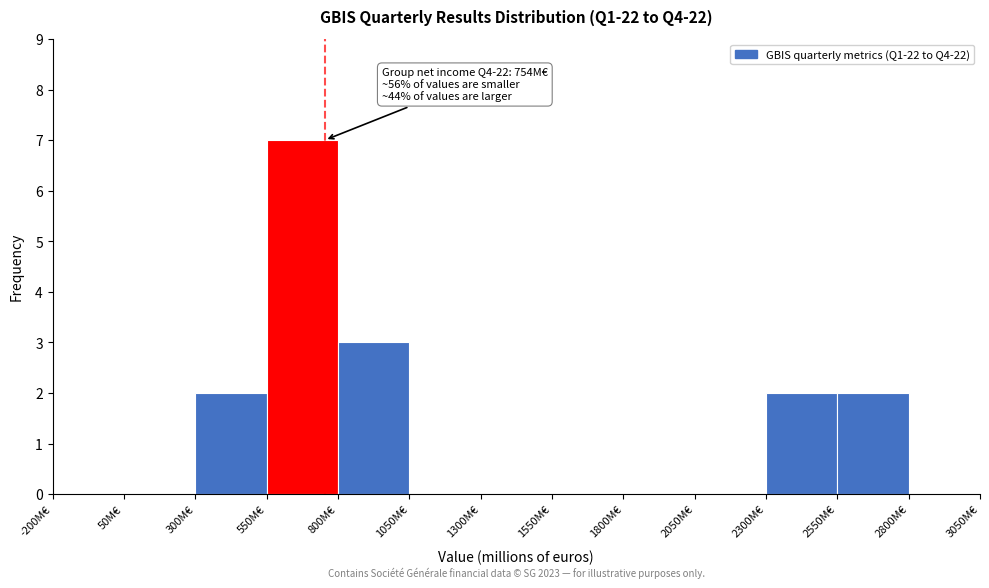

Which range on the x-axis has the tallest bar?

550 to 800